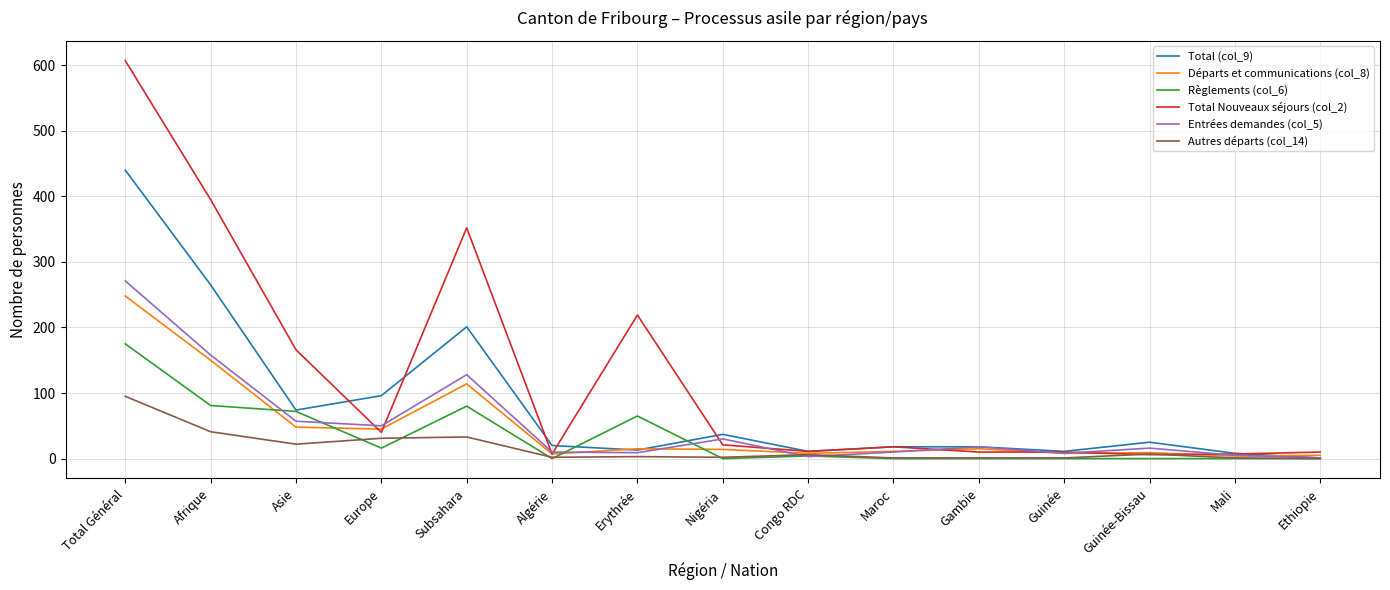

What is the average value of the Entrées demandes (col_5) series?

52